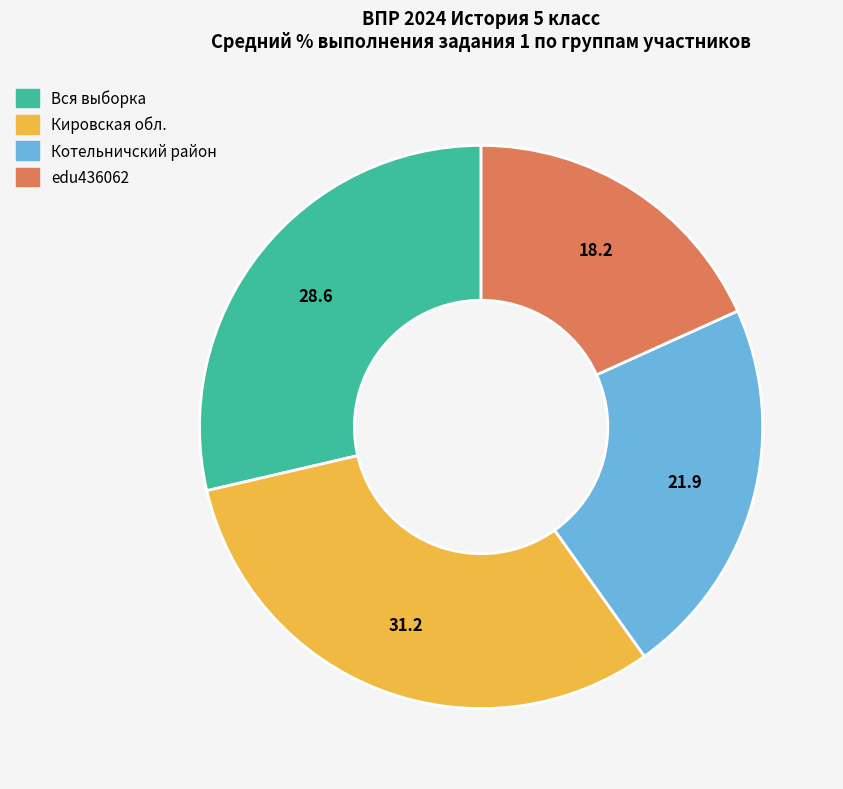

Rank the categories by value from lowest to highest.

edu436062, Котельничский район, Вся выборка, Кировская обл.